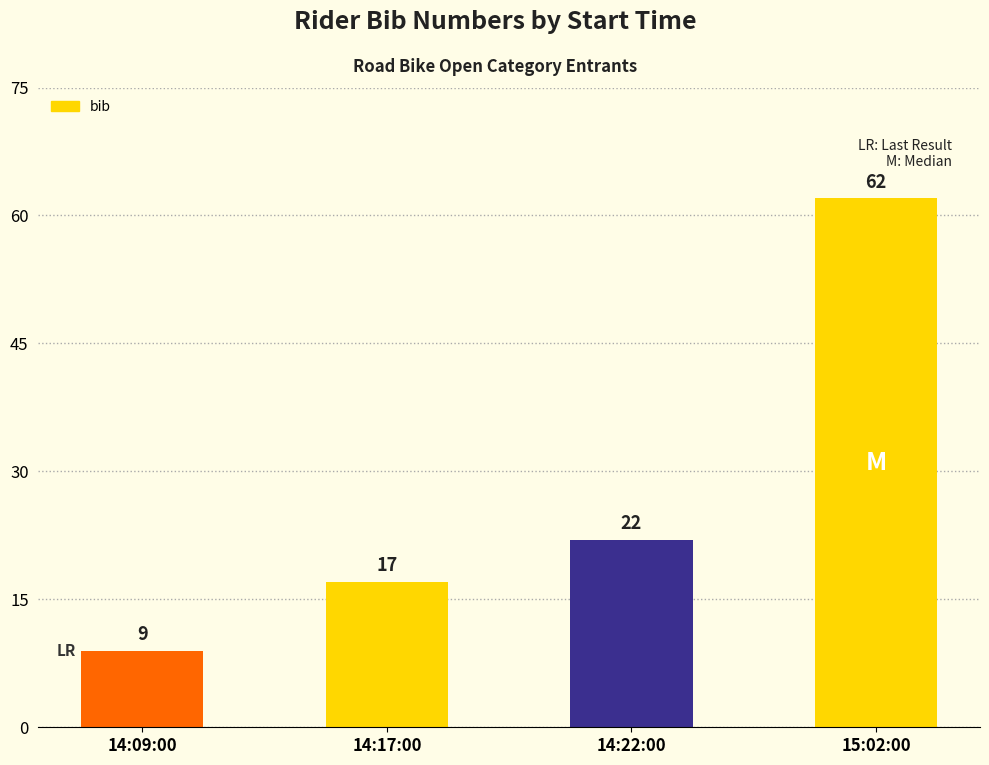

What value does the data have at 14:22:00, to the nearest 10?

20